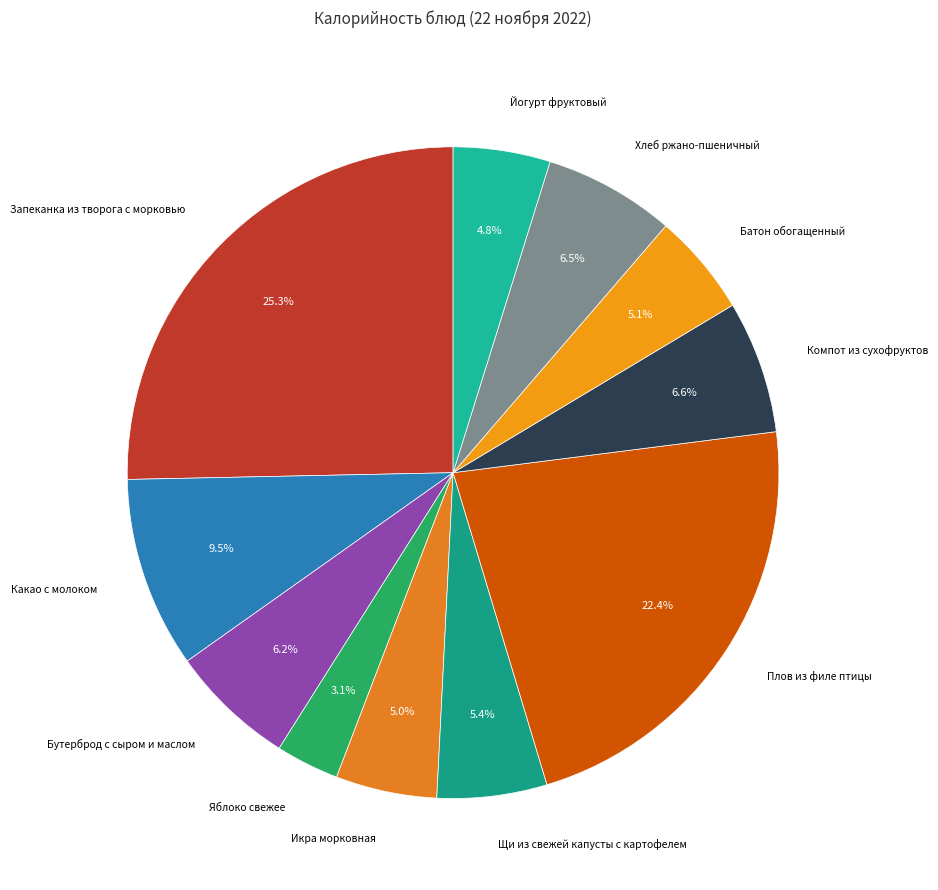

How many slices are in this pie chart?

11